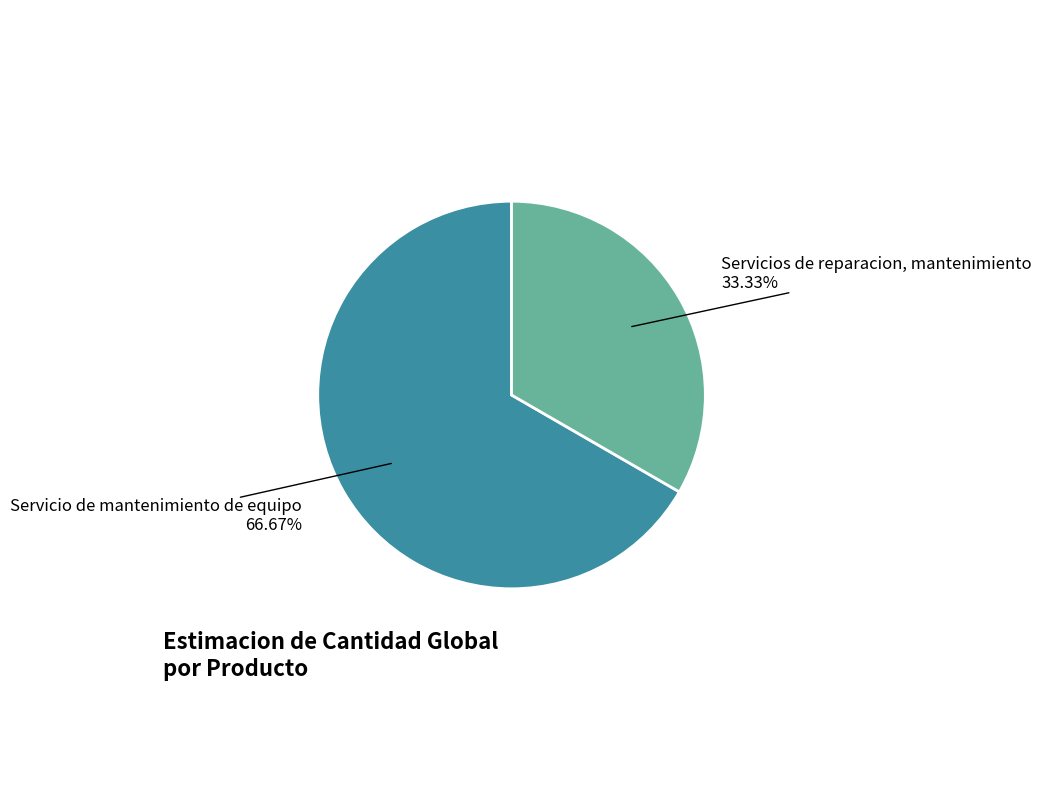

What is the smallest slice in the pie chart?

Servicios de reparacion, mantenimiento